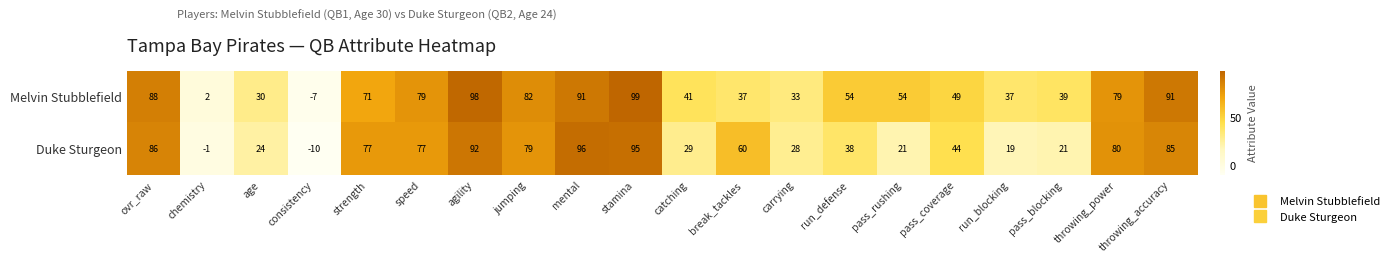

What is the sum of all Melvin Stubblefield values?

1147